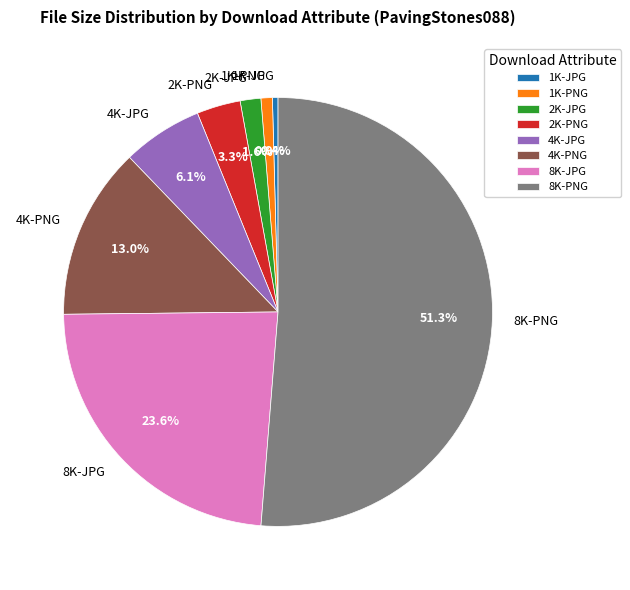

Which has a higher value, 8K-JPG or 4K-JPG?

8K-JPG